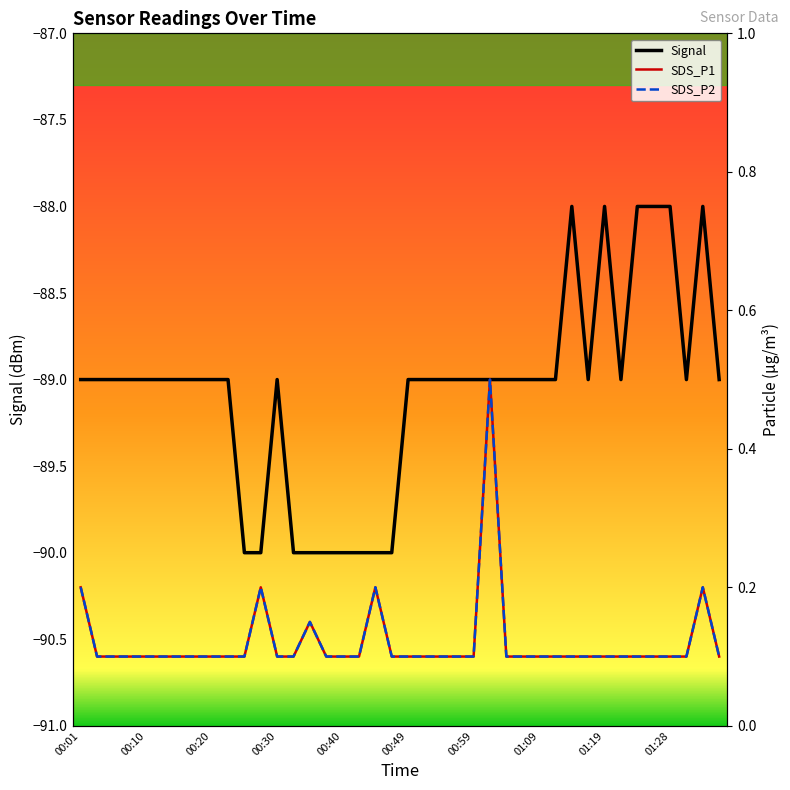

What is the label of the 36th point from the right?

00:10